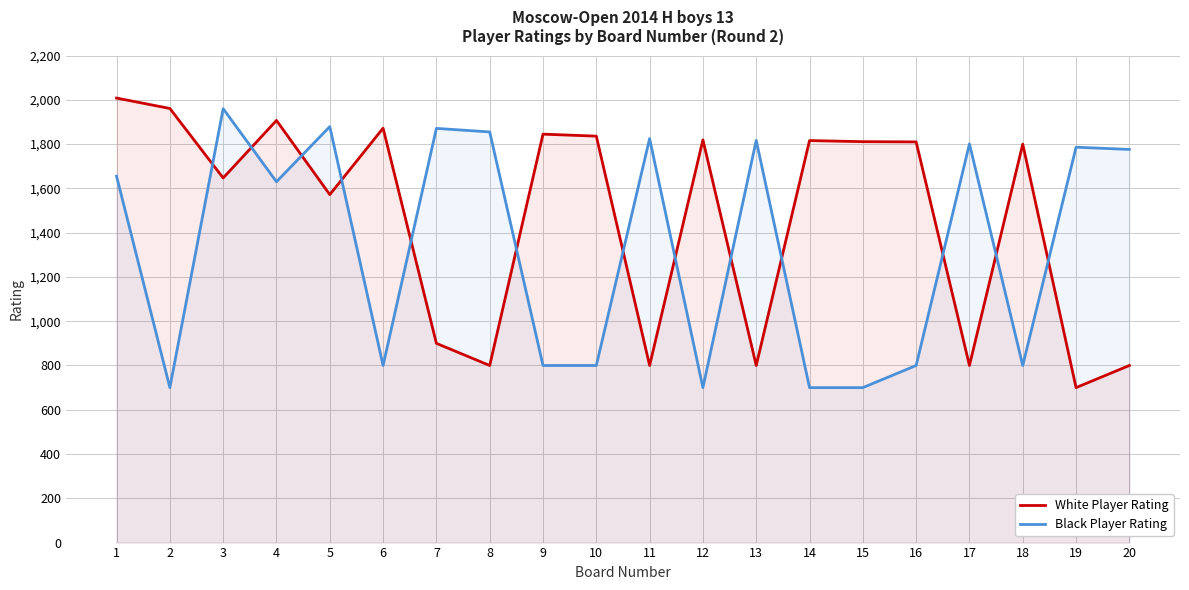

Between 1 and 13, which series saw the biggest shift?

White Player Rating